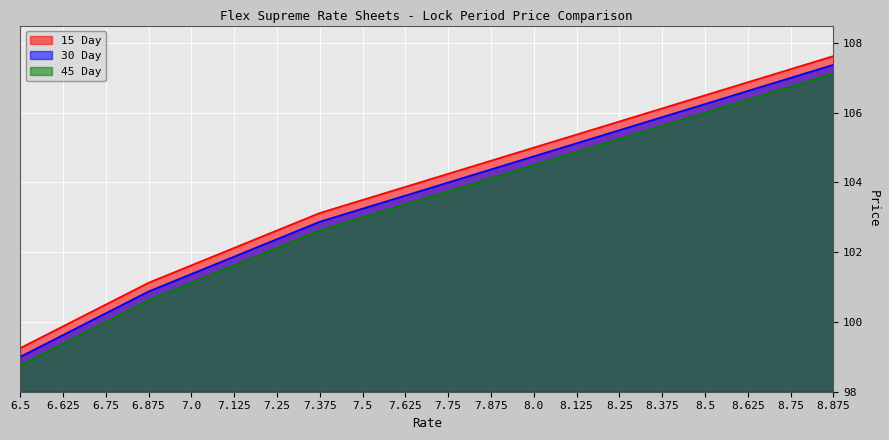

What is the difference between the maximum and second lowest values in the 15 Day series?

7.8